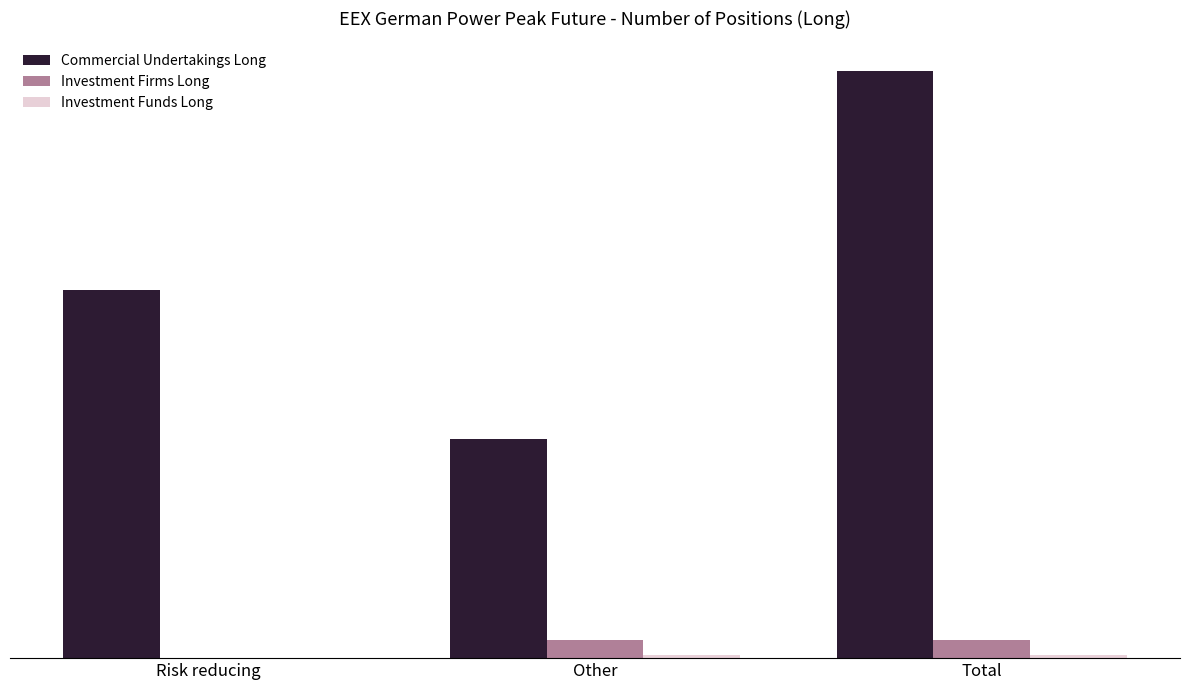

The Investment Firms Long series shows 153462 at Other. True or false?

False